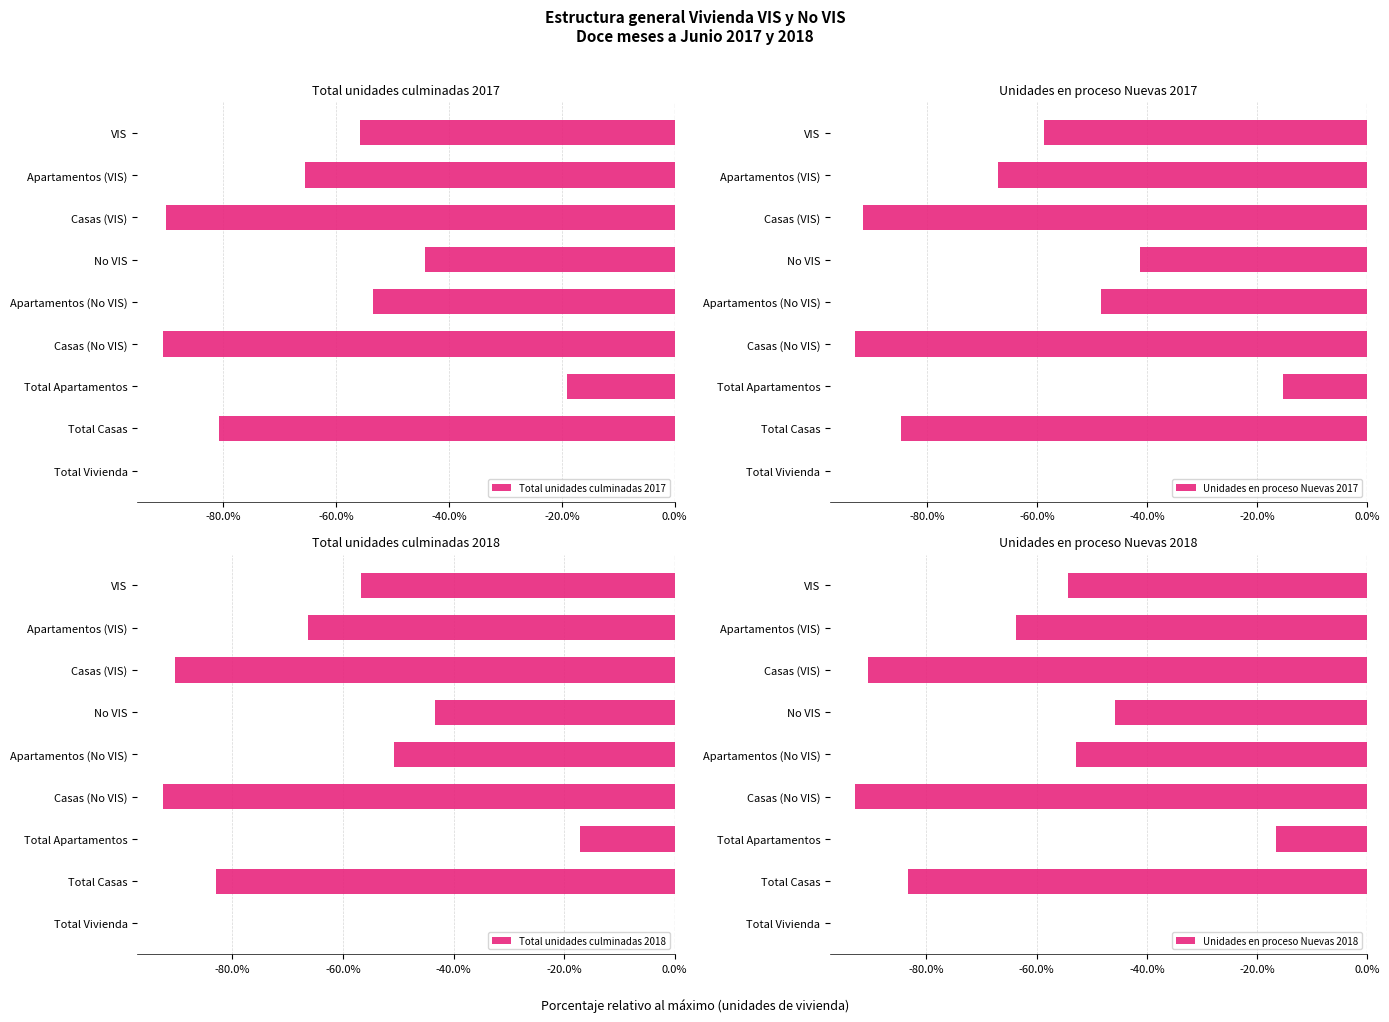

What is the sum of the Unidades en proceso Nuevas 2018 values at Casas (VIS) and Total Apartamentos?

-107.1